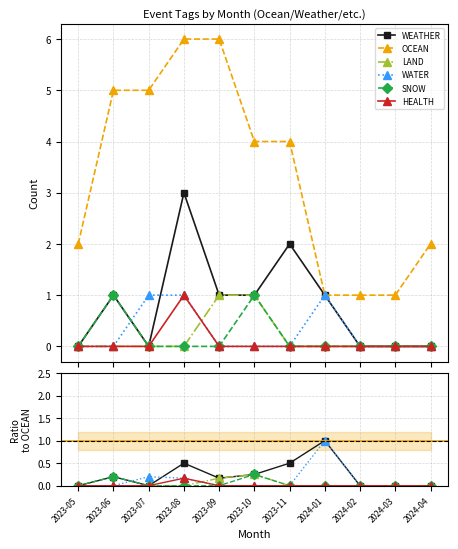

What is the spread (max minus min) of values at 2023-08?

6.0